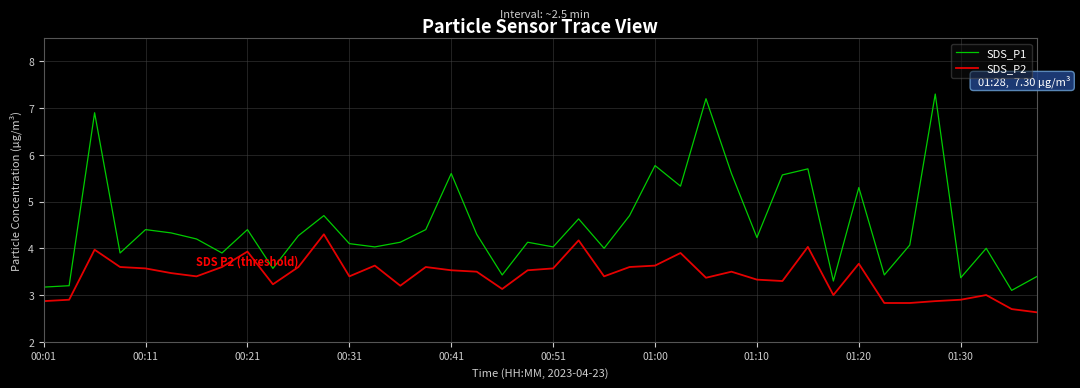

True or false: SDS_P1 and SDS_P2 intersect in this chart.

False